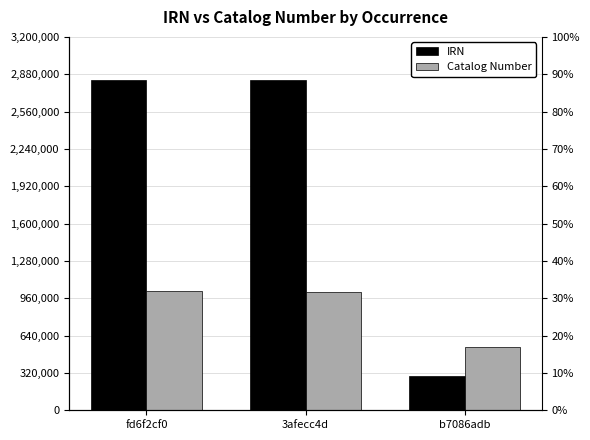

How many values in the Catalog Number series exceed 1016879?

1